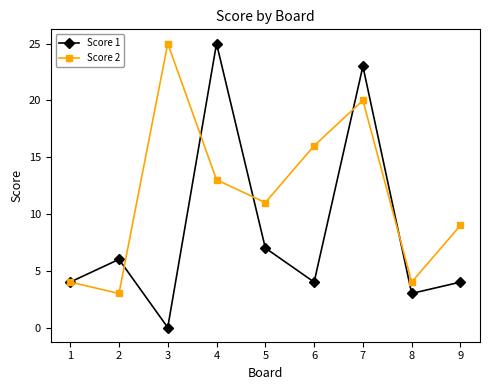

What is the difference between the highest and lowest values at 2?

3